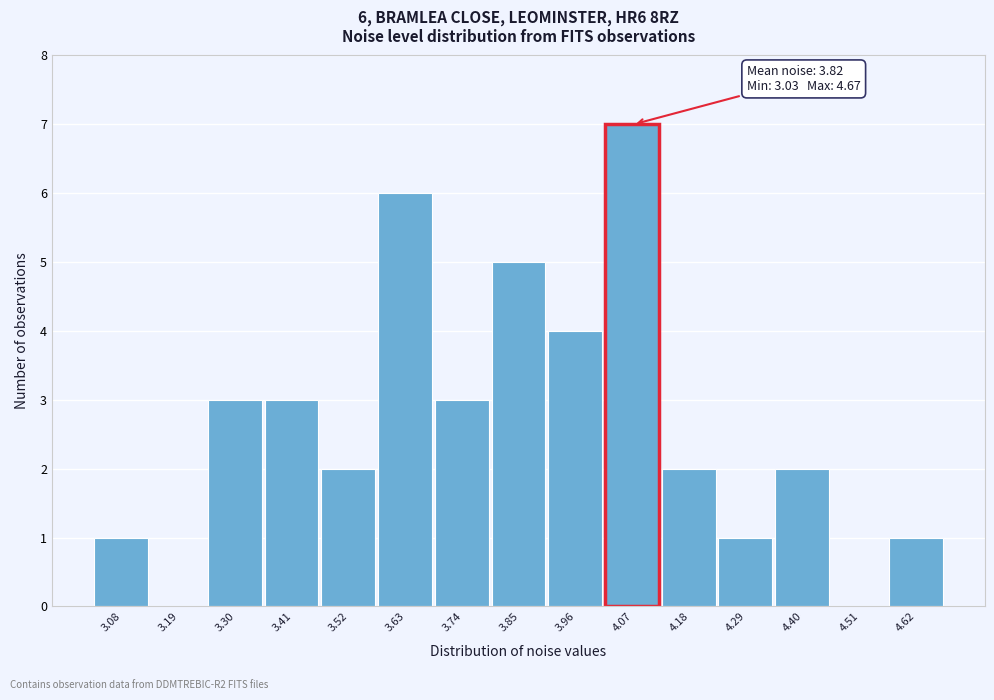

Over which range of the x-axis is the bar tallest?

4.02 to 4.12